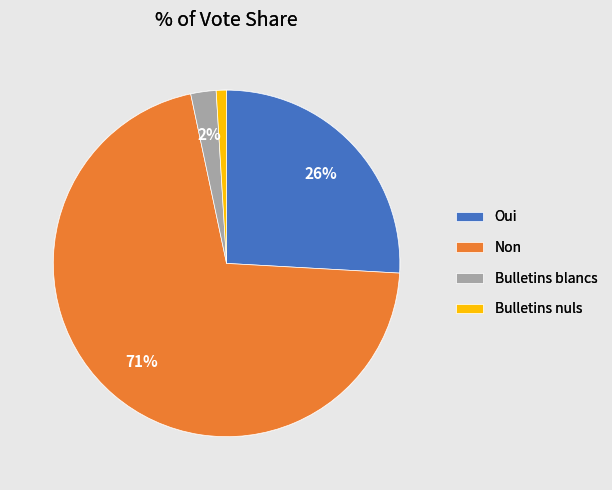

True or false: Non accounts for 71% of the total.

True